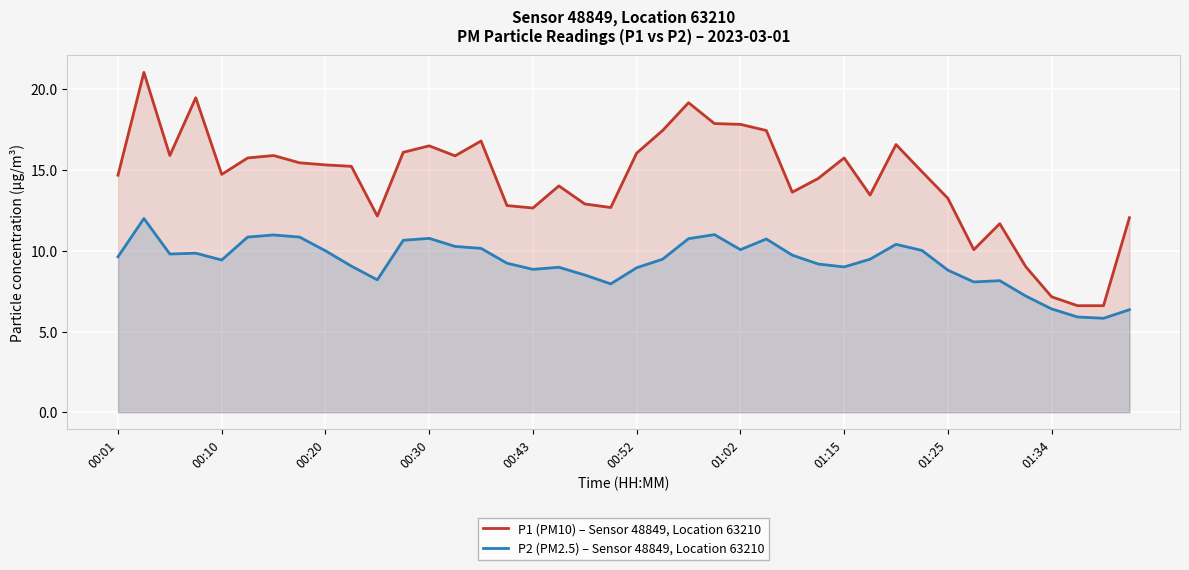

True or false: P2 (PM2.5) – Sensor 48849, Location 63210 has more than 0 interior local peaks.

True